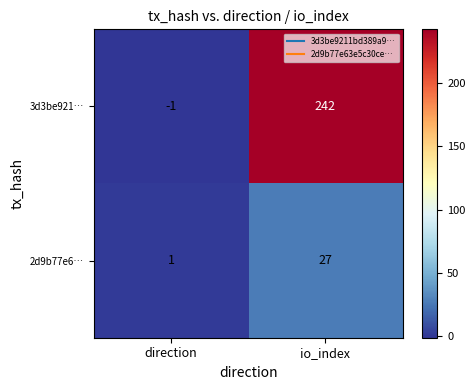

Reading left to right, extract all data points from this chart.

3d3be921…: -1	242
2d9b77e6…: 1	27